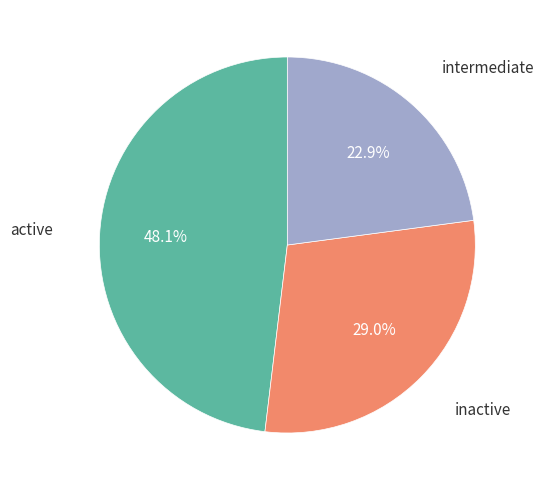

Is there any slice that represents more than half of the pie?

No